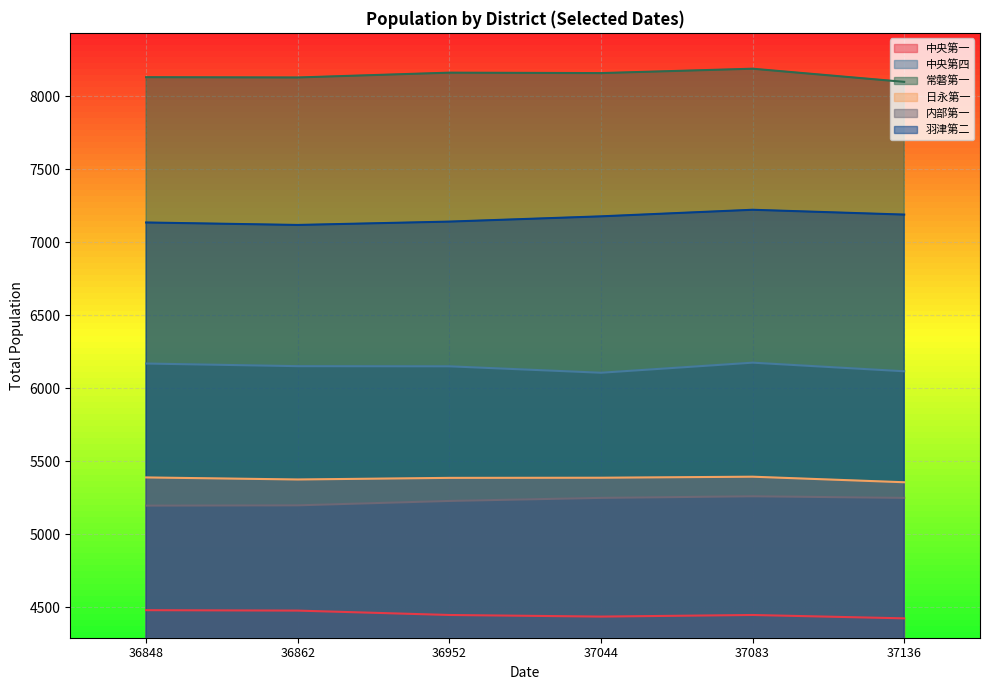

The 日永第一 series shows 7013 at 37044. True or false?

False